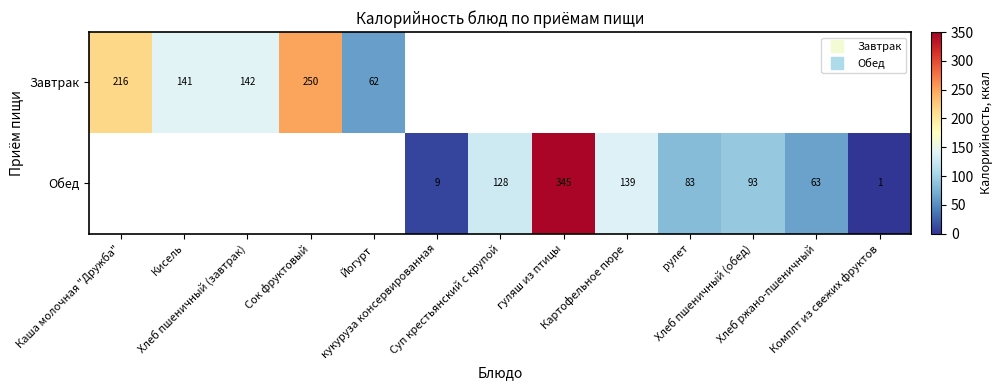

What is the difference between the maximum and minimum values in the Завтрак series?

187.5